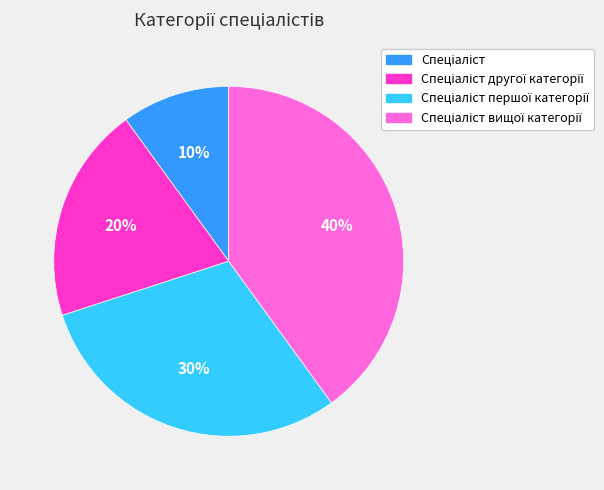

To the nearest percent, what is the difference between the largest and smallest slice percentages?

30%